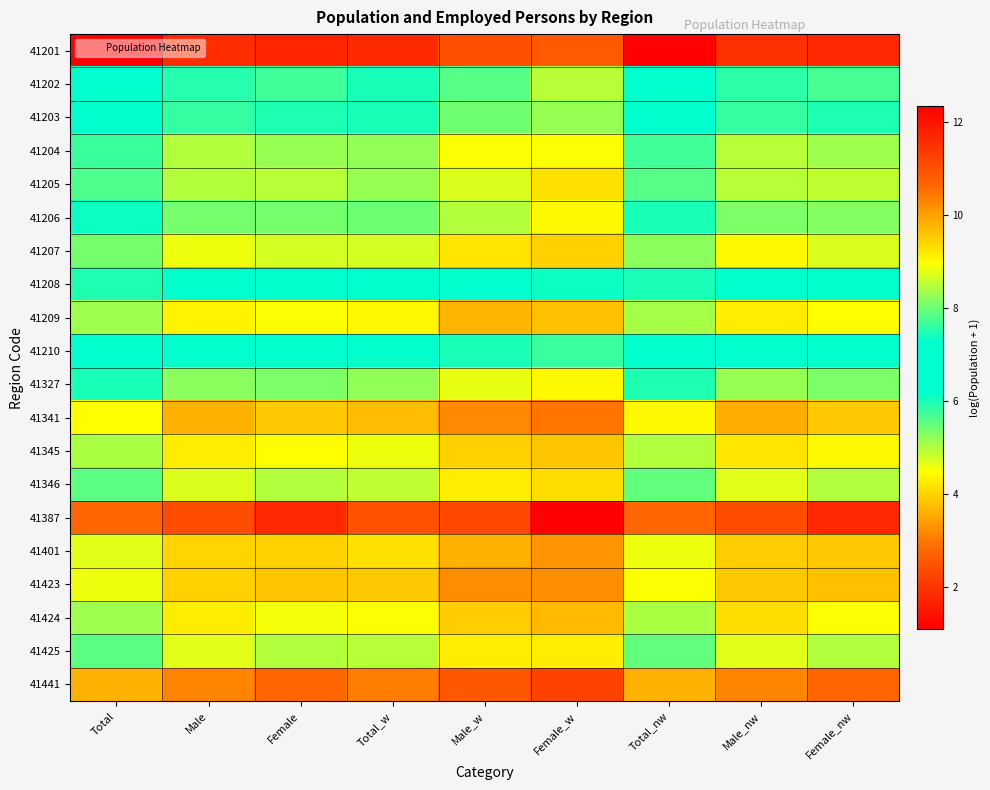

At which category does the chart reach its peak across all series?

Total